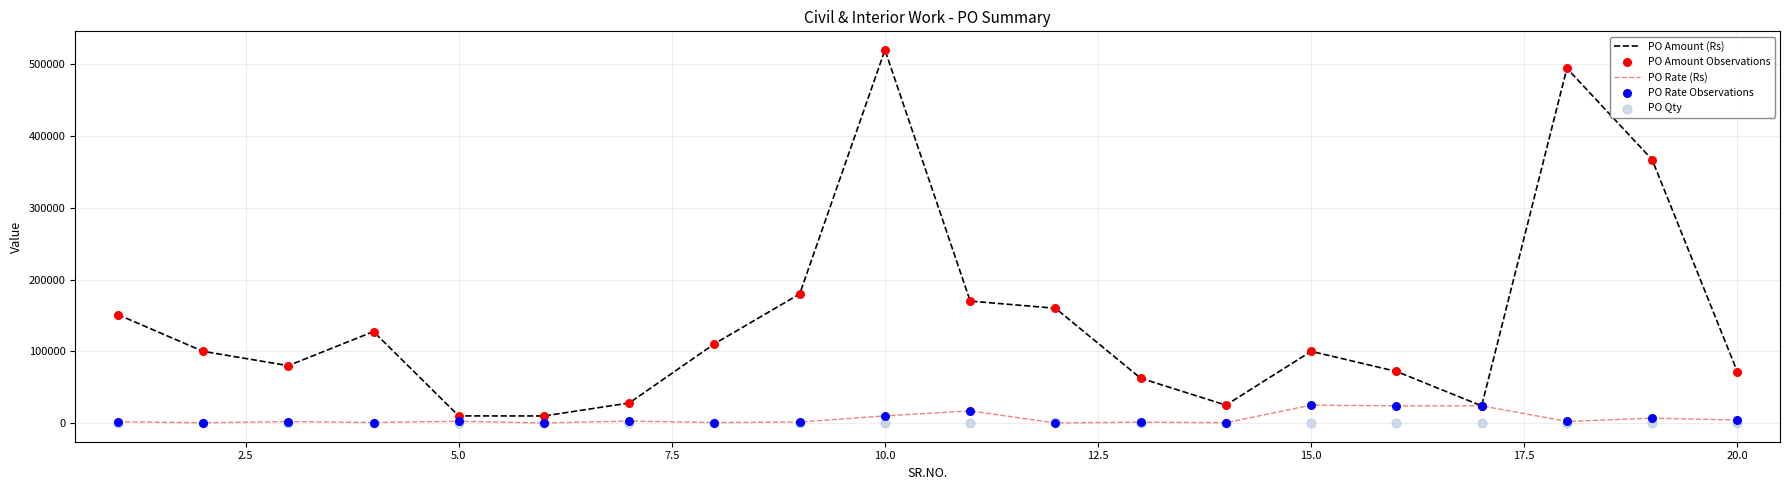

Which series contains the highest Y value?

PO Amount (Rs)